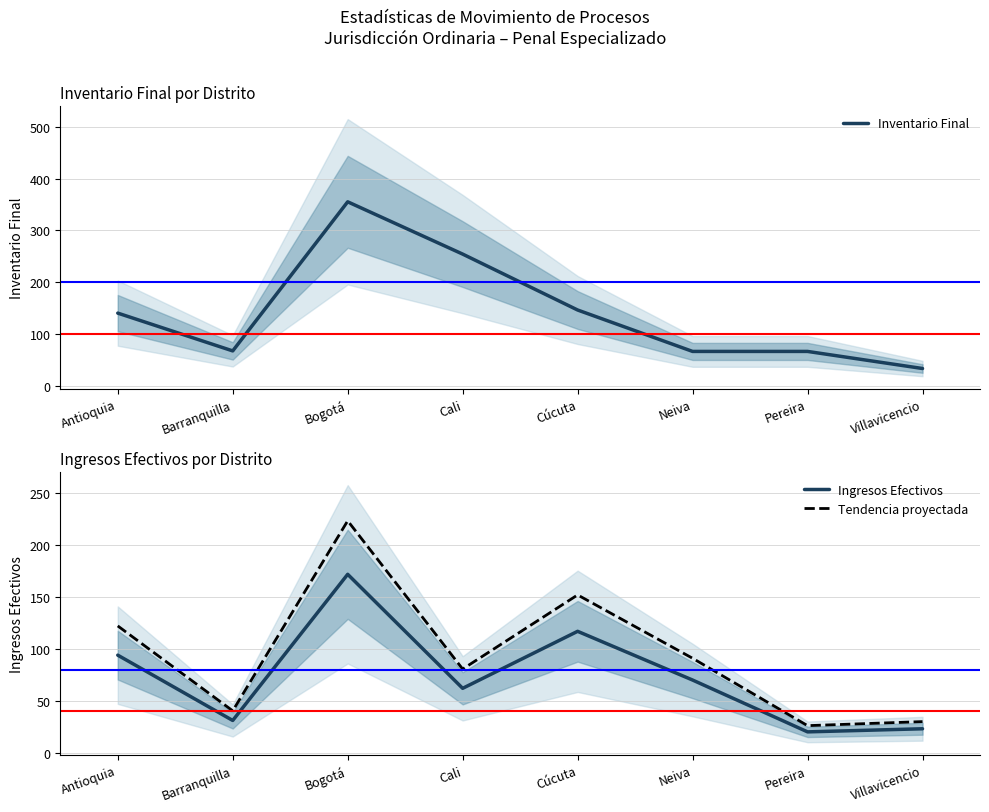

Between Antioquia and Cúcuta, which is larger?

Cúcuta